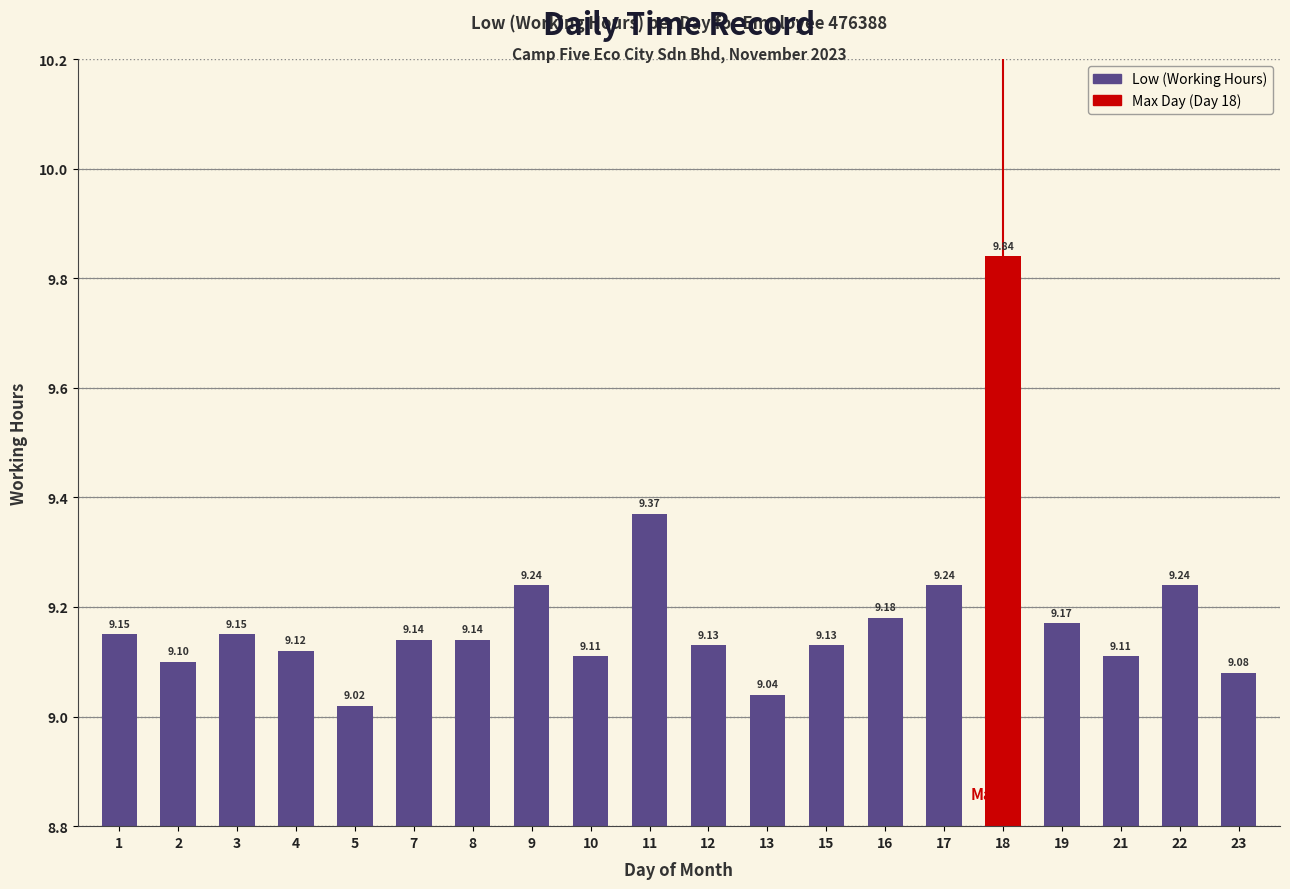

Approximately how many times larger is the value at 3 compared to 21?

1.0